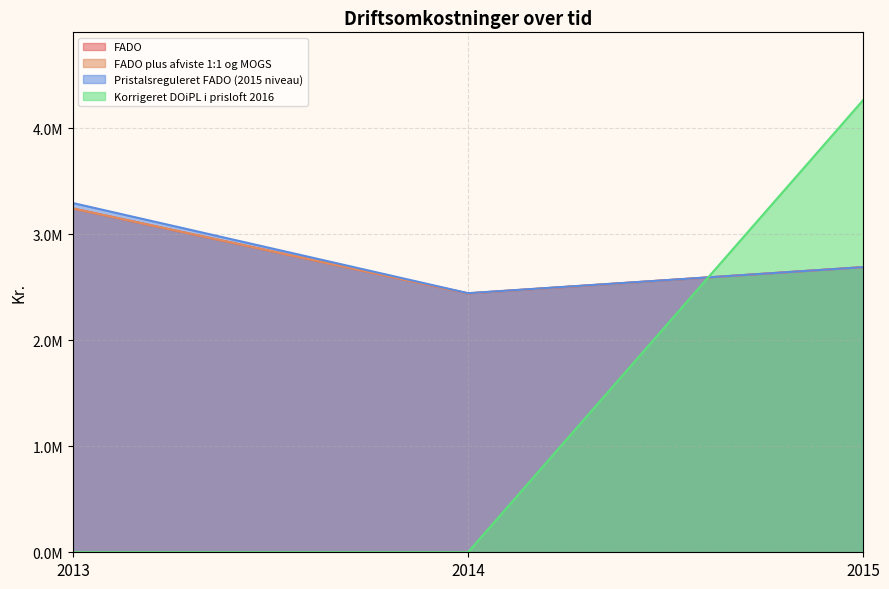

How many lines are shown in the chart?

4